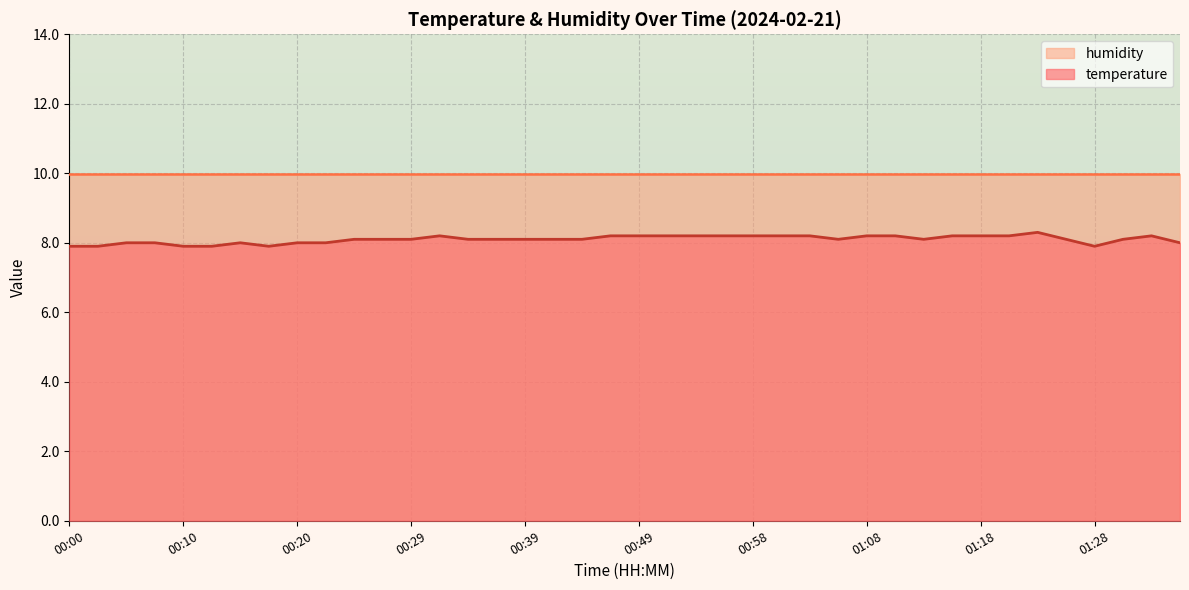

What is the ratio of the value at 01:08 to the value at 00:51?

1.0